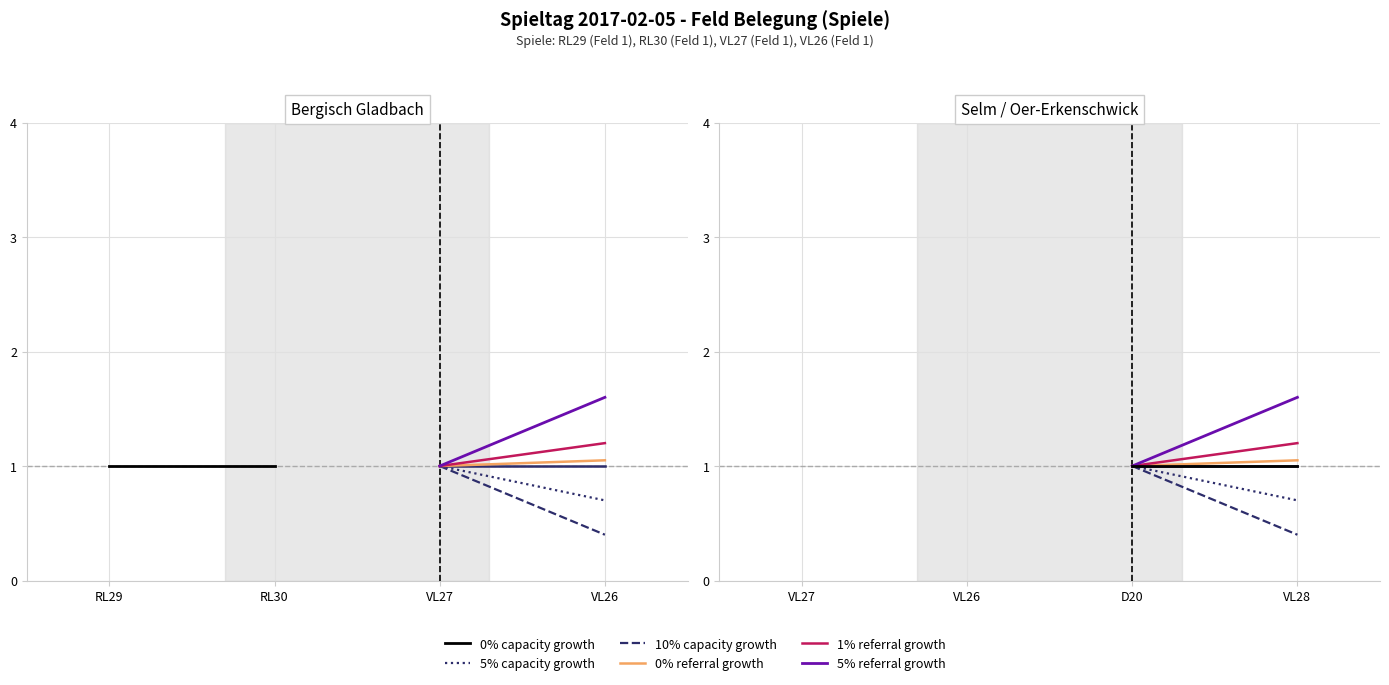

How many distinct data groups are displayed?

6